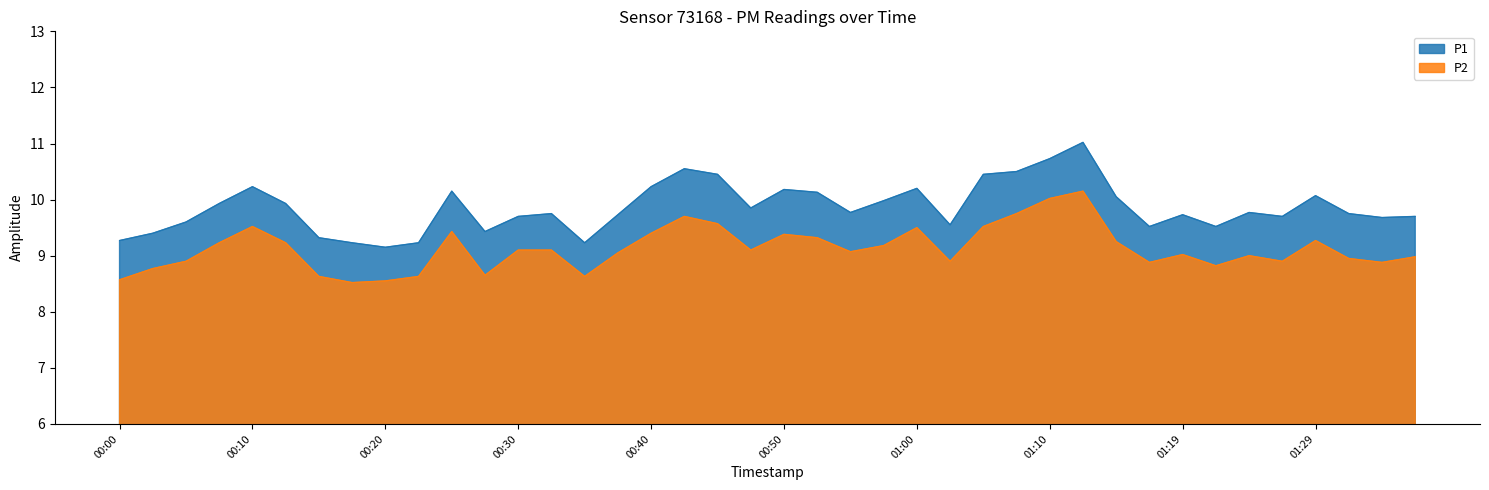

True or false: P2 has more than 2 points higher than both neighbors.

True